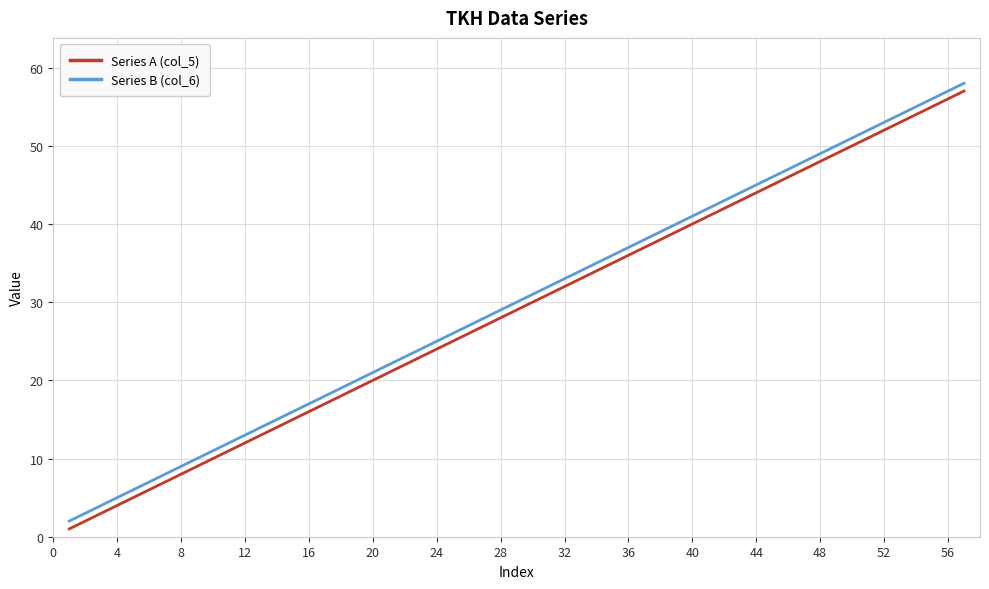

What is the average value of the Series A (col_5) series?

29